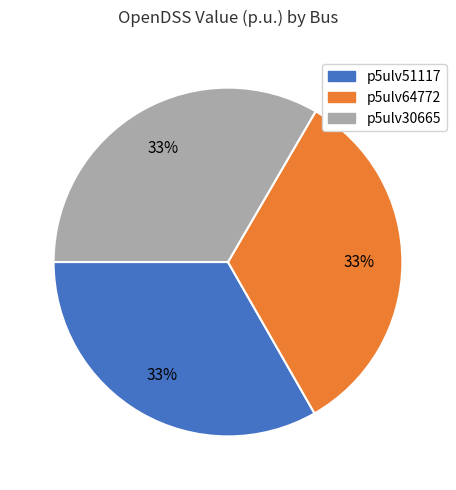

To the nearest percent, what percentage of the pie is p5ulv30665?

33%